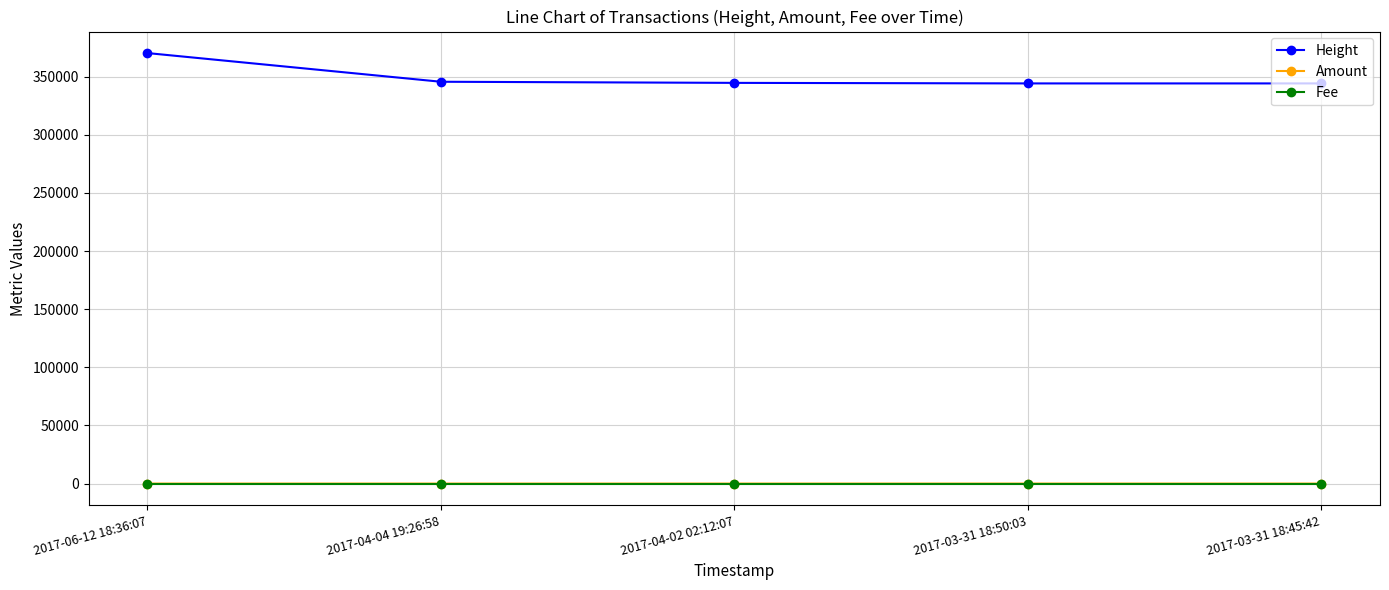

What is the sum of the Amount values at 2017-04-04 19:26:58 and 2017-03-31 18:45:42?

3